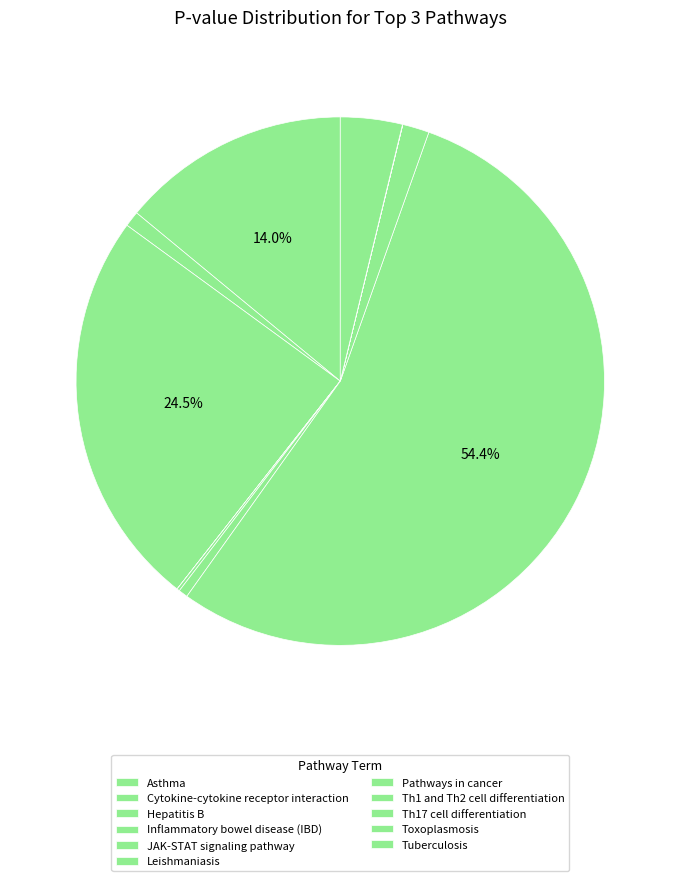

To the nearest percent, what percentage of the pie is Leishmaniasis?

1%